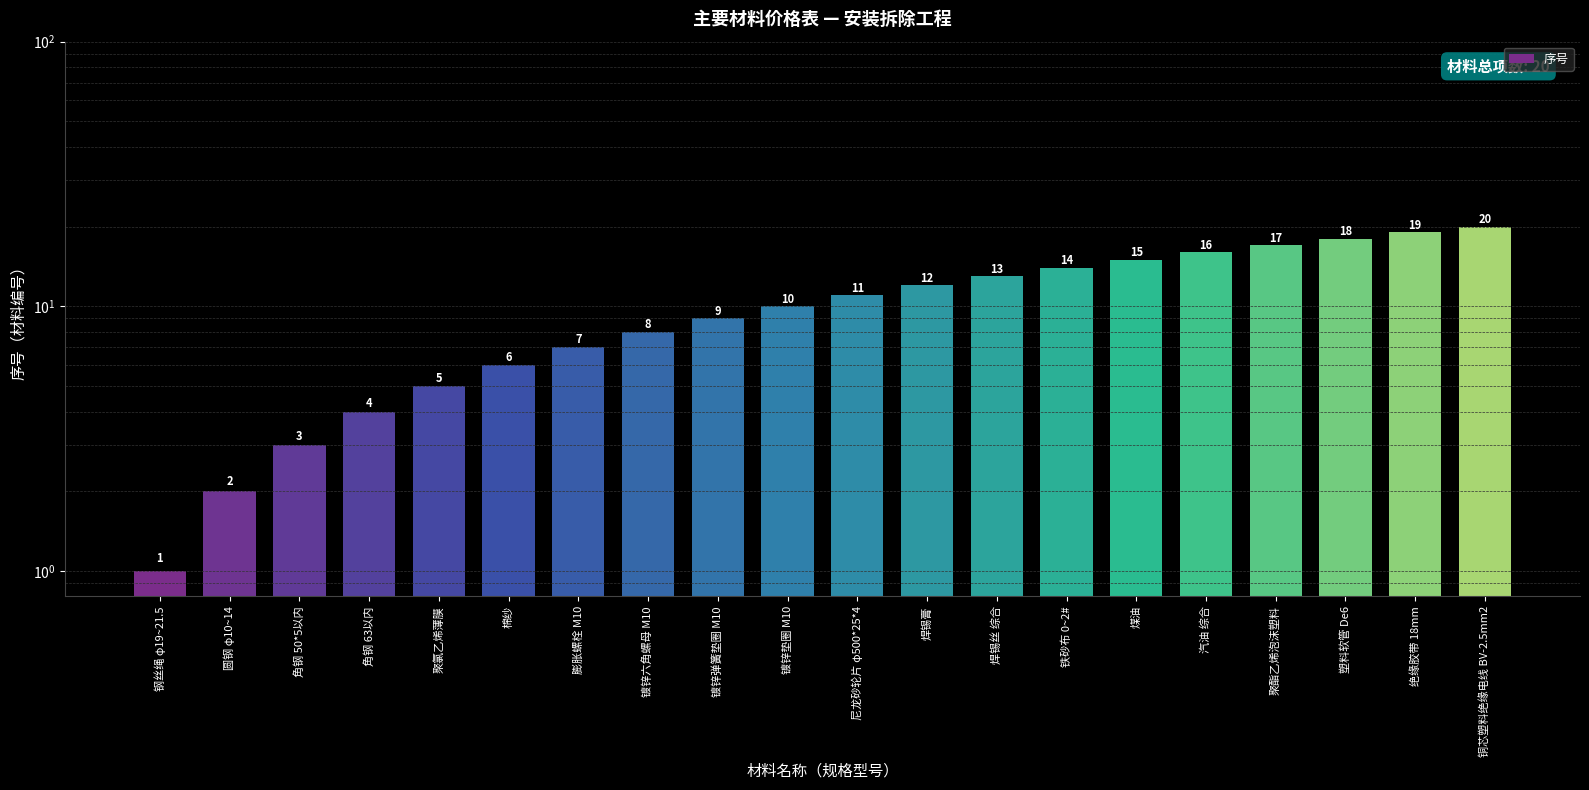

What is the value of the 11th bar from the left?

11